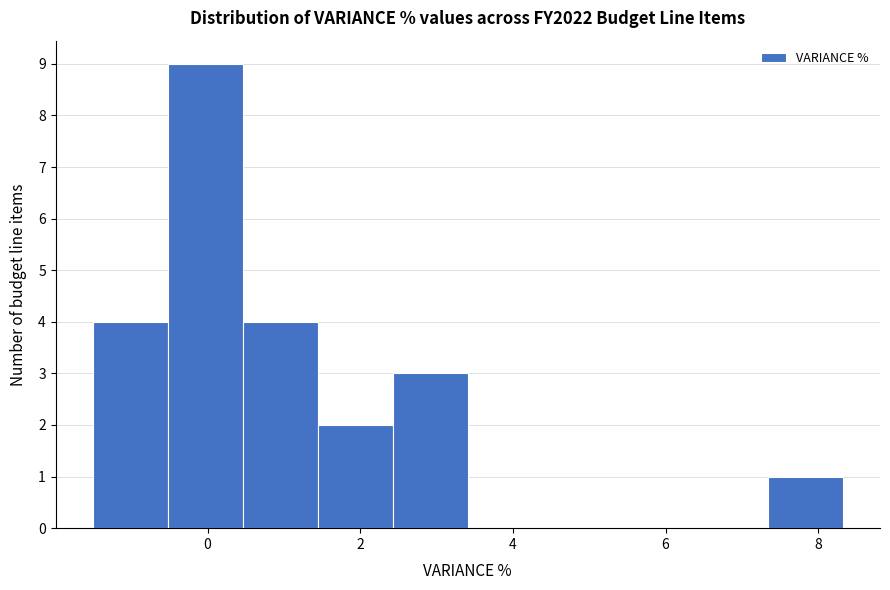

Reading left to right, list every bar in this chart as the range it spans on the x-axis followed by its height. Neither the bar edges nor the heights are printed on the chart, so give them approximately, as read against the axes.

-1.4 to -0.6: 4
-0.6 to 0.4: 9
0.4 to 1.4: 4
1.4 to 2.4: 2
2.4 to 3.4: 3
3.4 to 4.4: 0
4.4 to 5.4: 0
5.4 to 6.4: 0
6.4 to 7.4: 0
7.4 to 8.4: 1